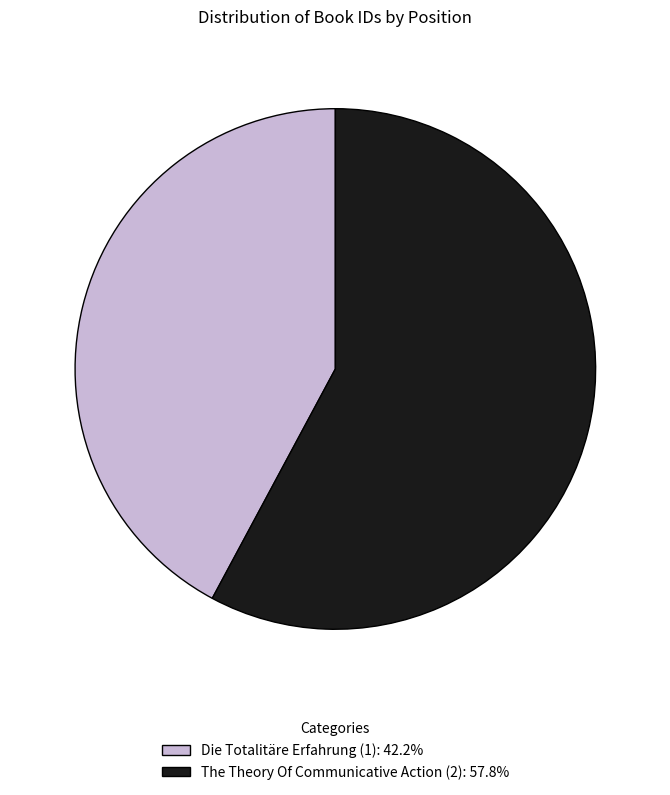

Does The Theory Of Communicative Action (2): 57.8% account for over 50% of the chart?

Yes